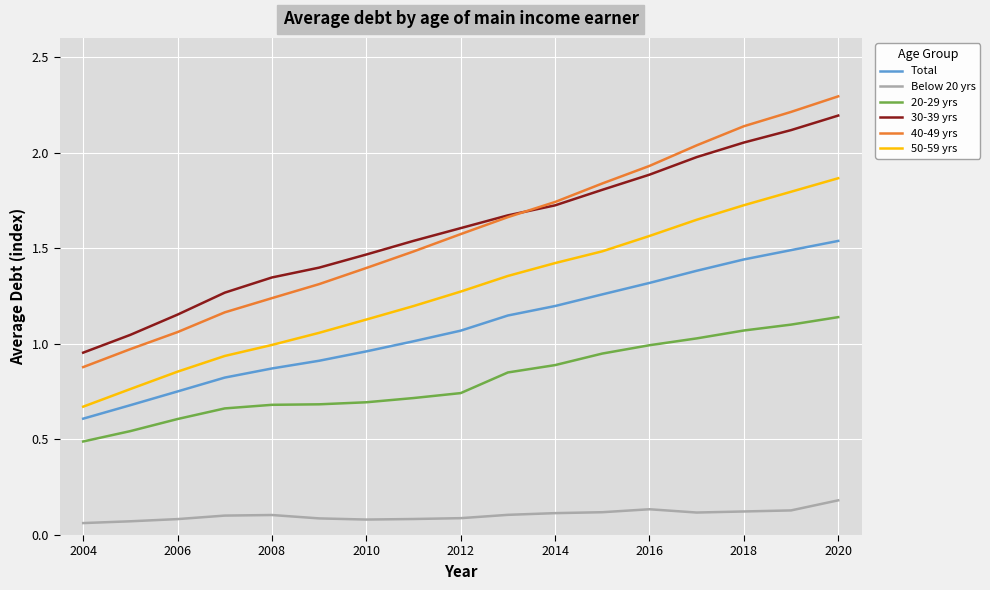

What is the sum of all Total values?

18.5